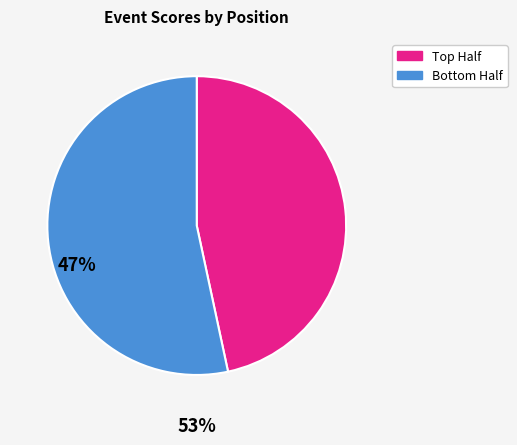

Is there a majority slice in this chart?

Yes